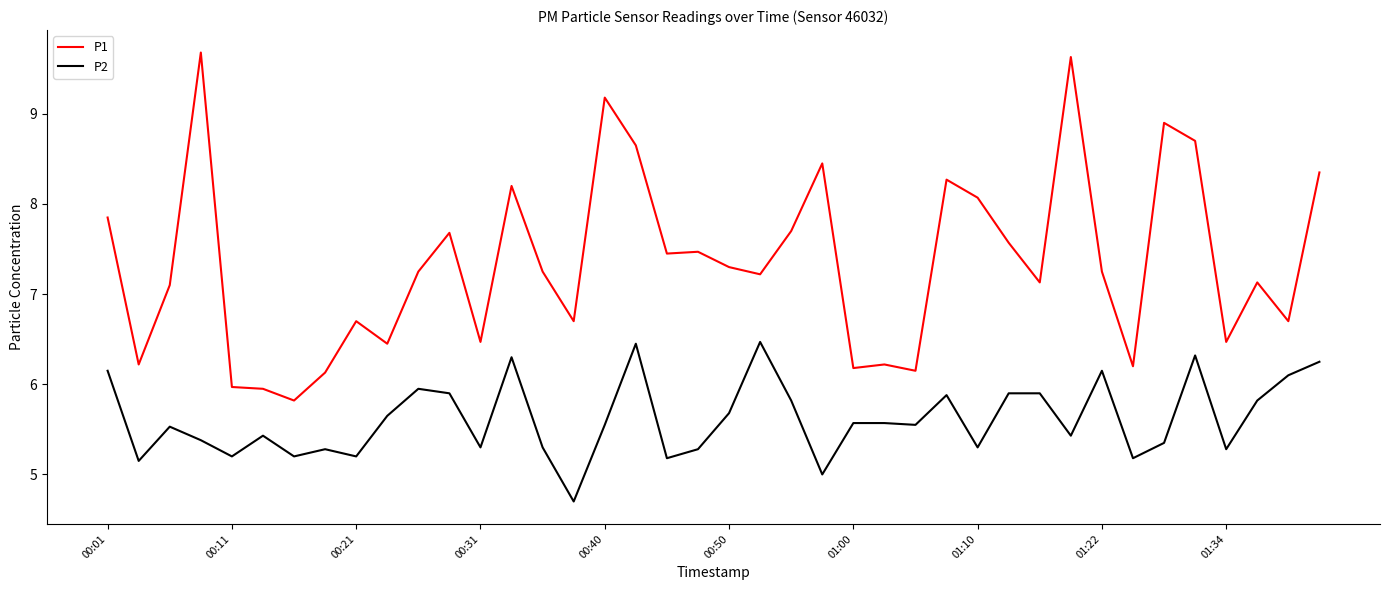

True or false: P1 and P2 intersect in this chart.

False